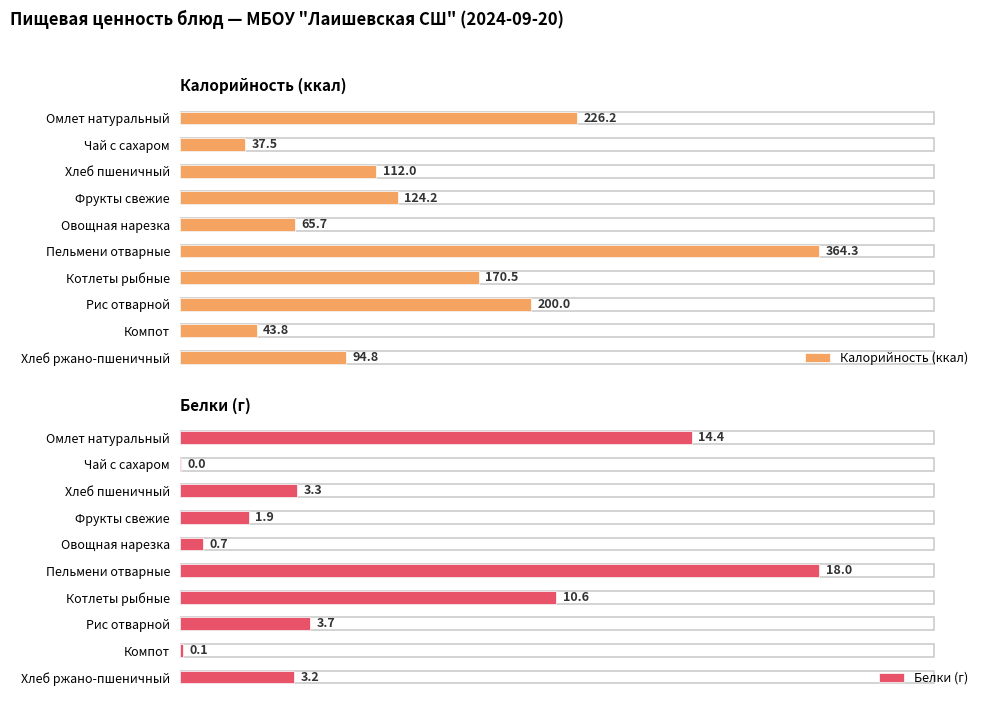

At which label is Калорийность (ккал) closest to 200?

Рис отварной